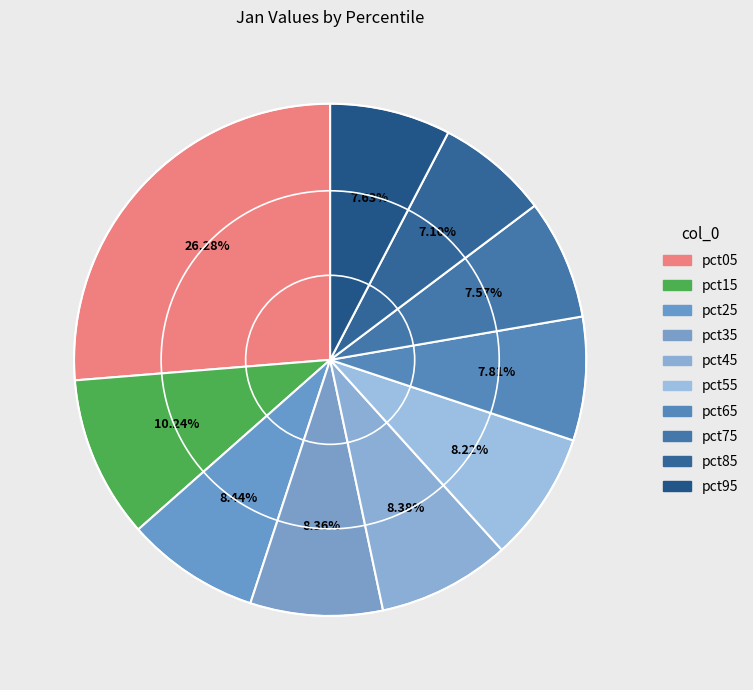

Which slice is the largest?

pct05